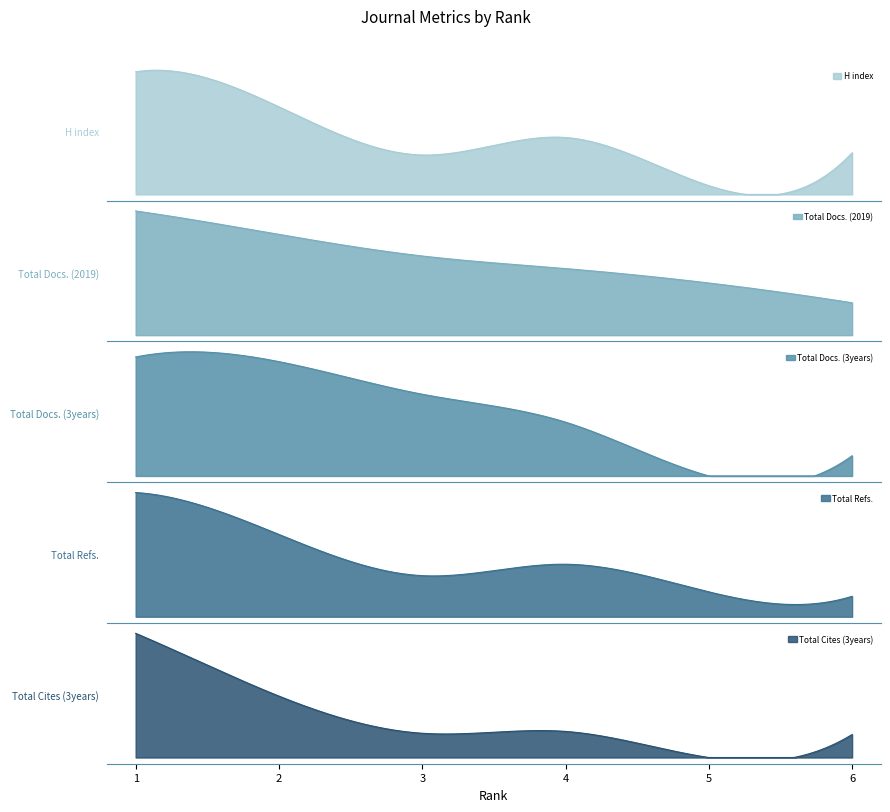

Reading left to right, extract all data points from this chart.

H index: 1=56	2=40	3=18	4=26	5=4	6=19
Total Docs. (2019): 1=69	2=56	3=44	4=37	5=29	6=18
Total Docs. (3years): 1=230	2=221	3=158	4=104	5=0	6=39
Total Refs.: 1=3401	2=2253	3=1125	4=1438	5=681	6=560
Total Cites (3years): 1=809	2=400	3=158	4=170	5=0	6=150